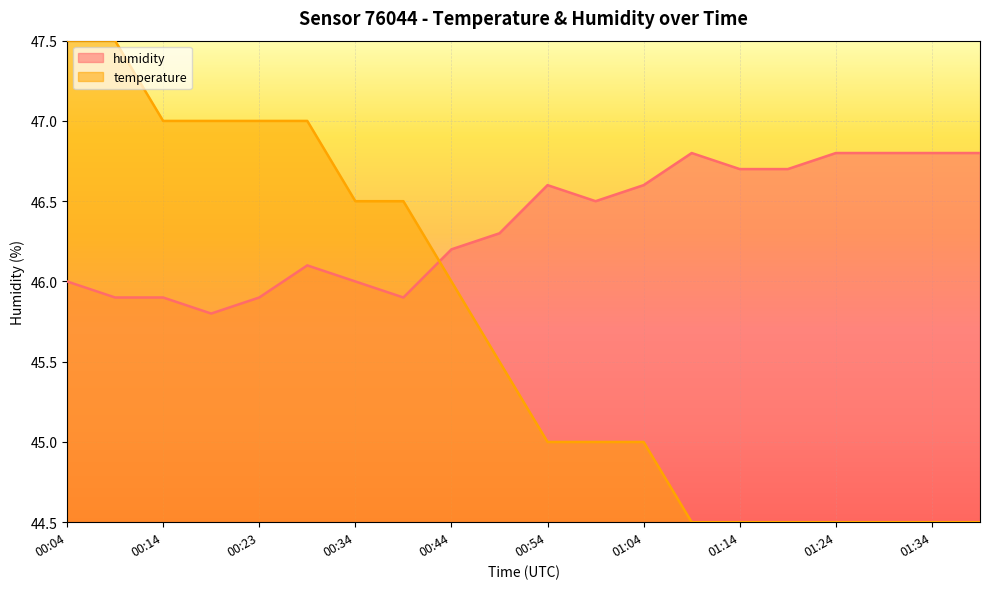

How many humidity values are between 46 and 47?

15